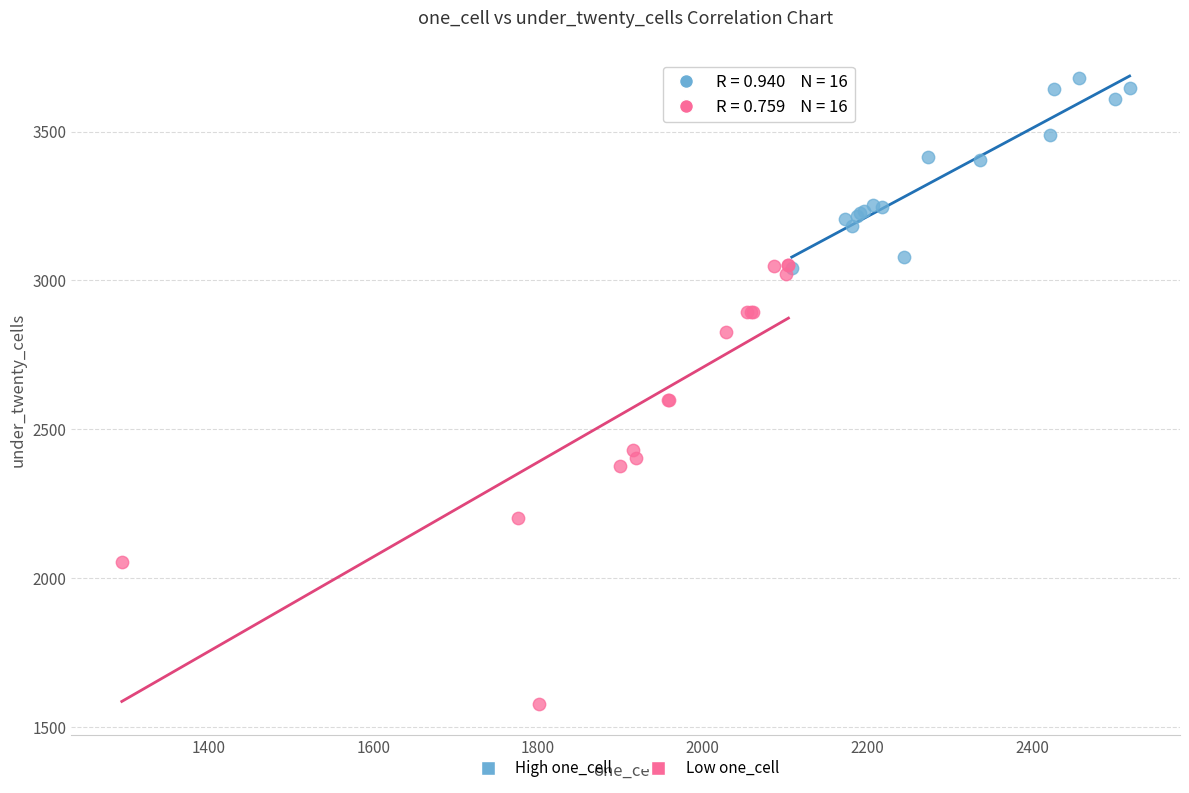

Which series contains the highest Y value?

High one_cell